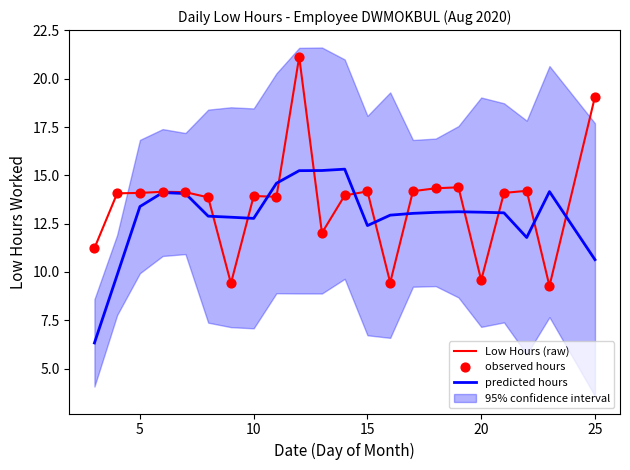

Is it true that Low Hours (raw) equals 9.2 at 25?

False